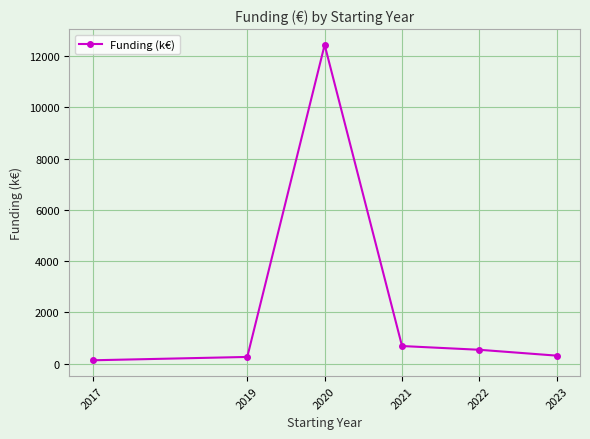

How many series are shown in this chart?

1